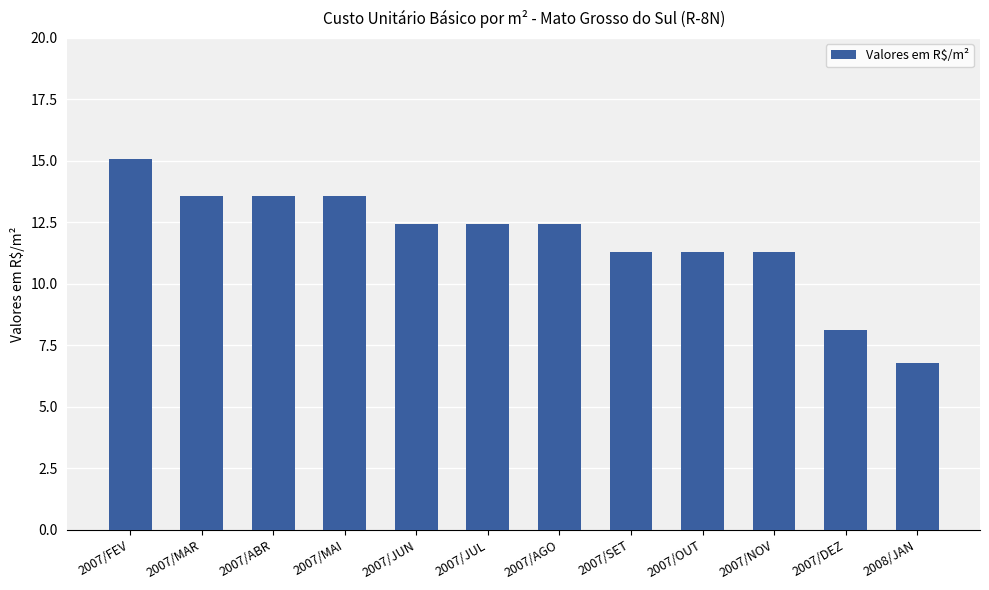

What is the difference between the second highest and minimum values?

6.8